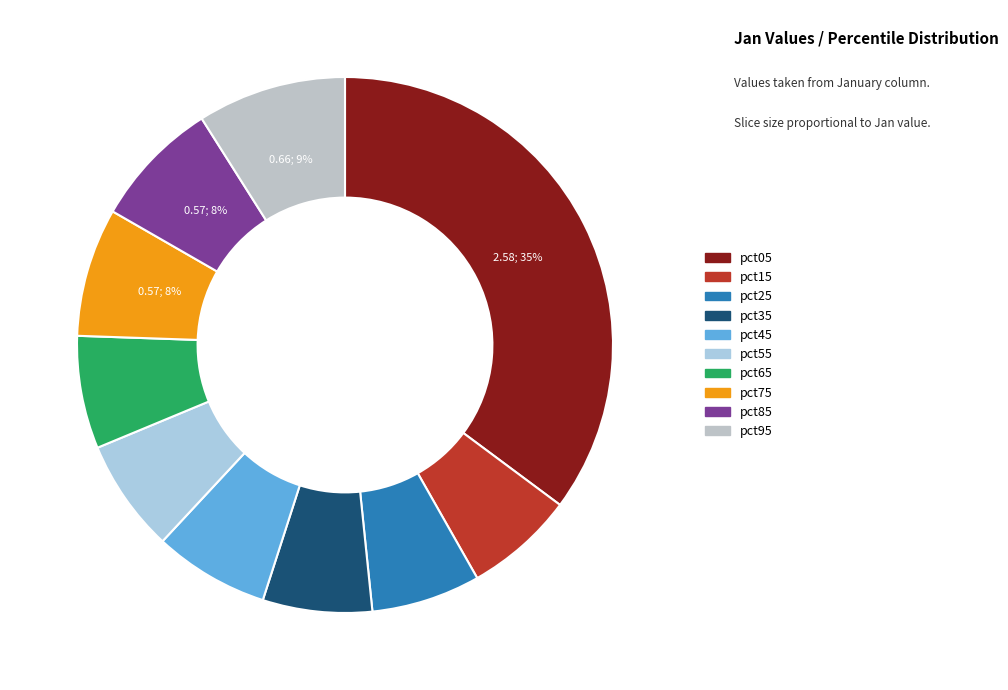

Rank the categories by value from lowest to highest.

pct25, pct35, pct15, pct65, pct55, pct45, pct85, pct75, pct95, pct05